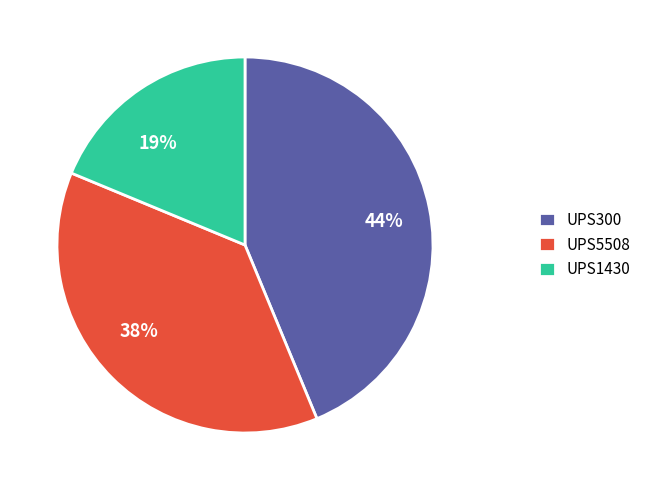

Approximately how many times larger is the value at UPS5508 compared to UPS300?

0.9